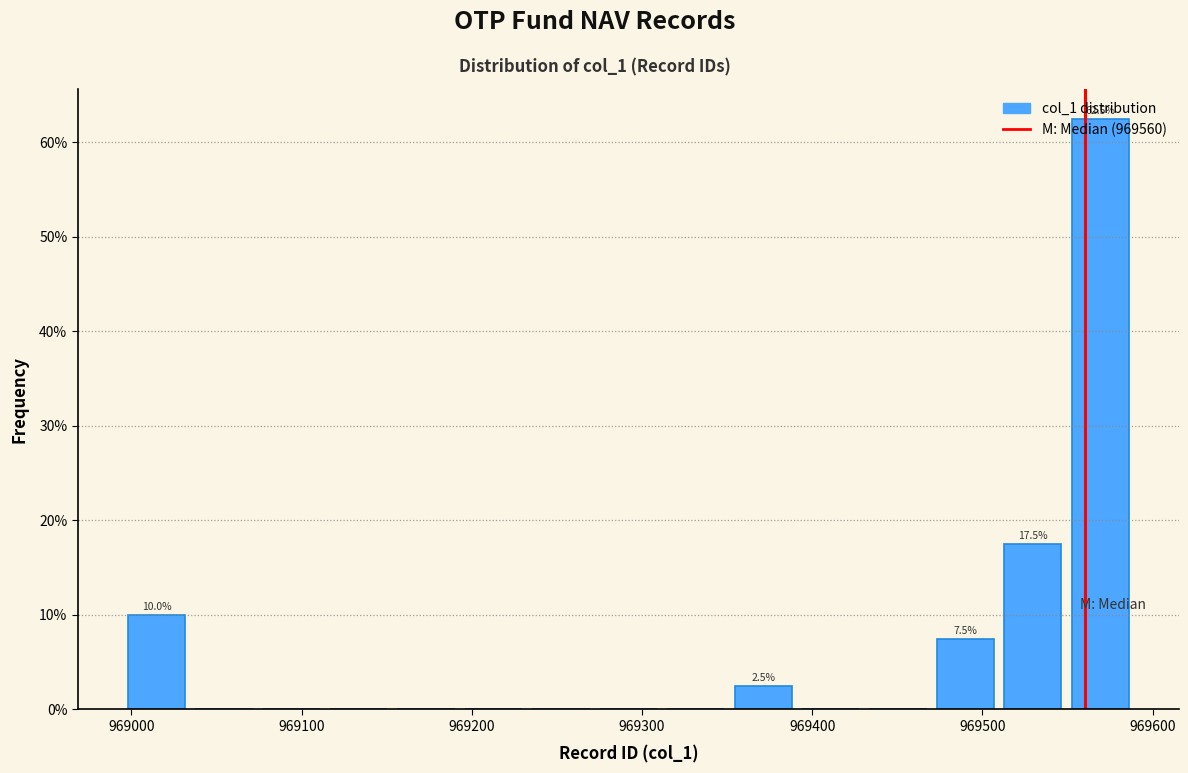

Read against the x-axis, roughly where is the centre of the tallest bar?

969570